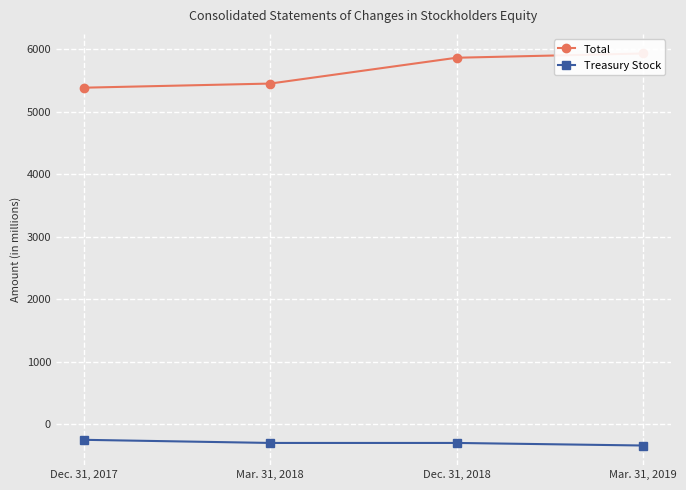

List the series in order of their overall mean, lowest first.

Treasury Stock, Total